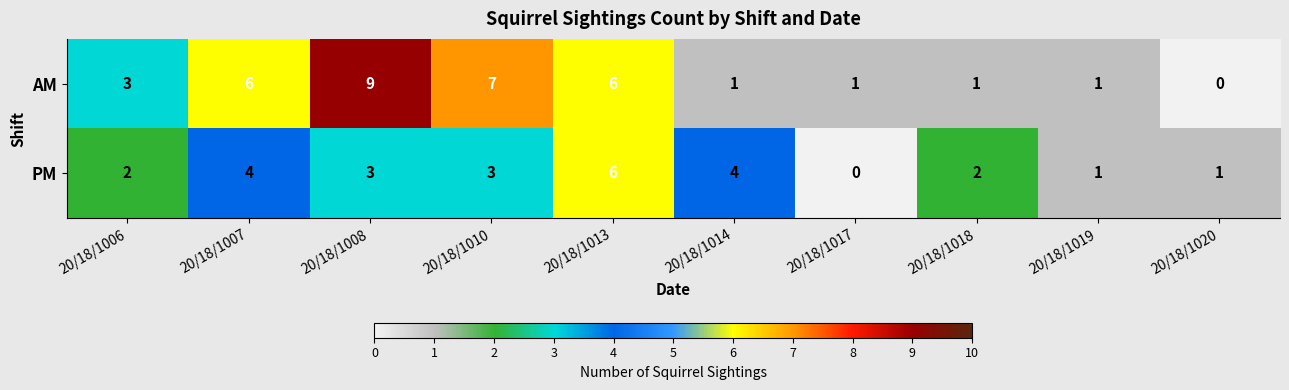

What is the average value of the PM series?

3